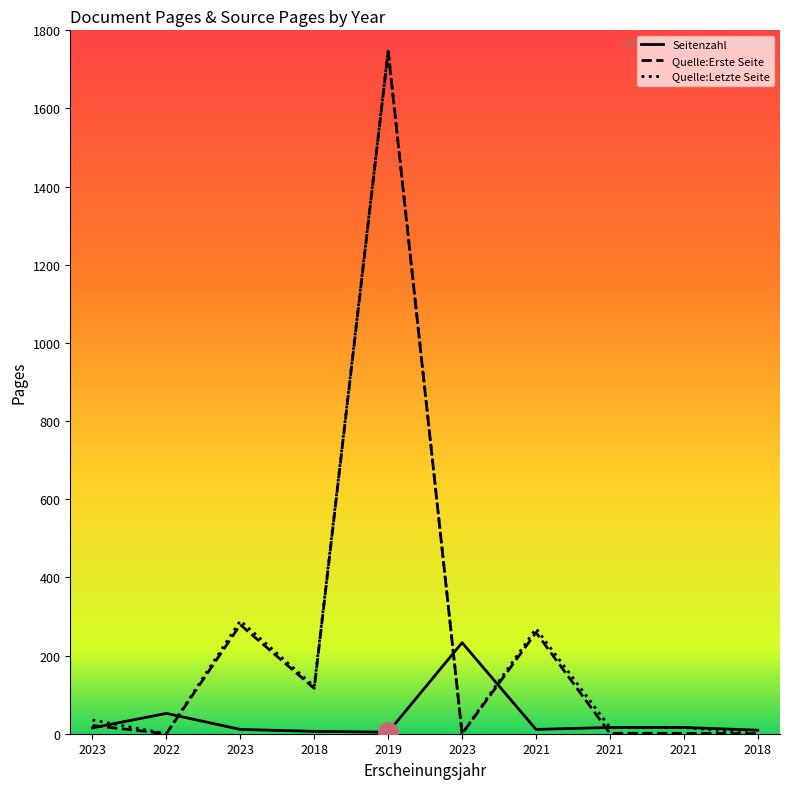

True or false: Quelle:Erste Seite and Quelle:Letzte Seite intersect in this chart.

False